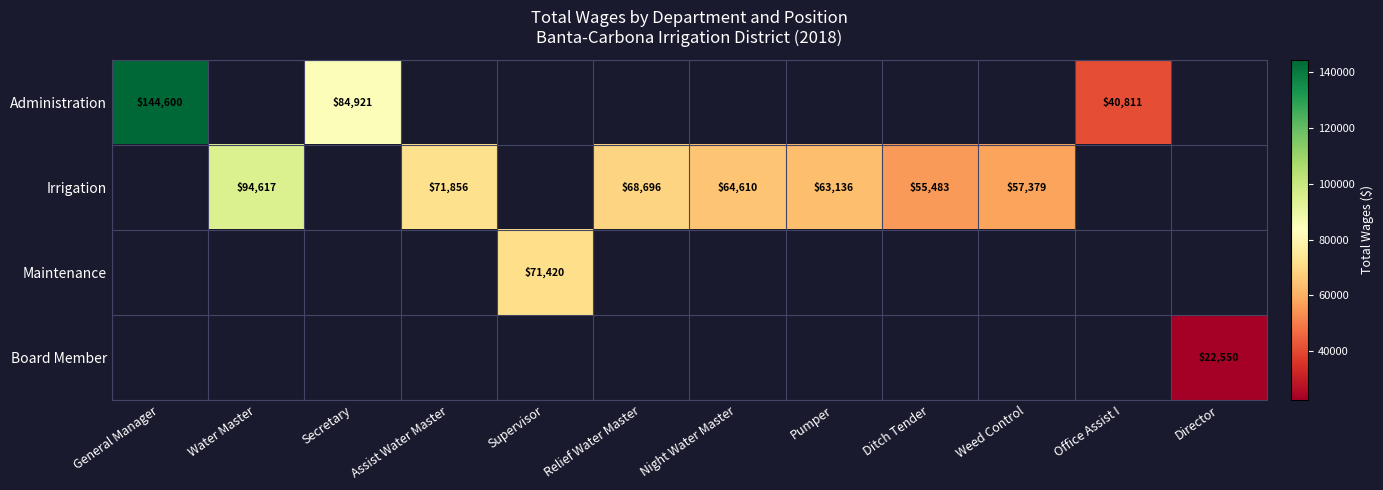

The value of Irrigation at Relief Water Master is 68696. True or false?

True